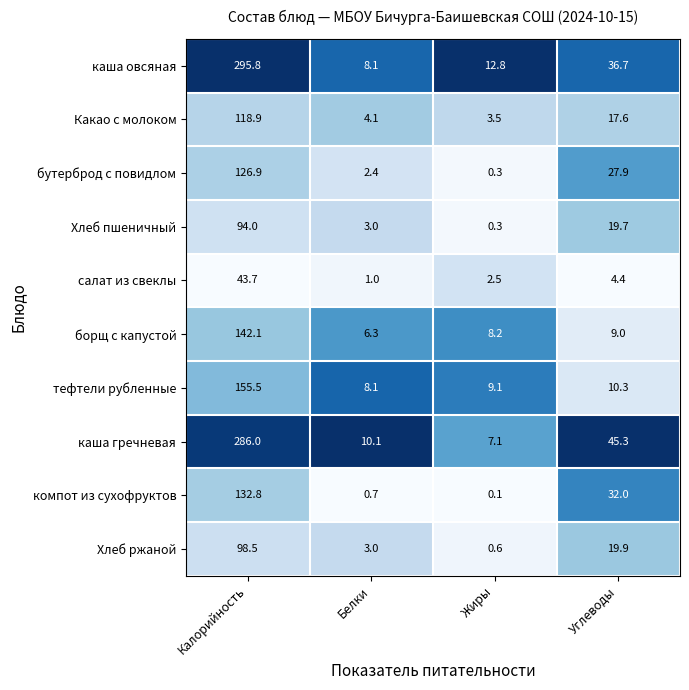

Which series has the largest range (max minus min)?

каша овсяная